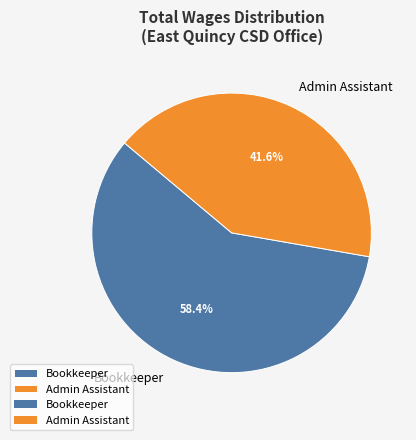

To the nearest percent, what is the difference between the largest and smallest slice percentages?

17%